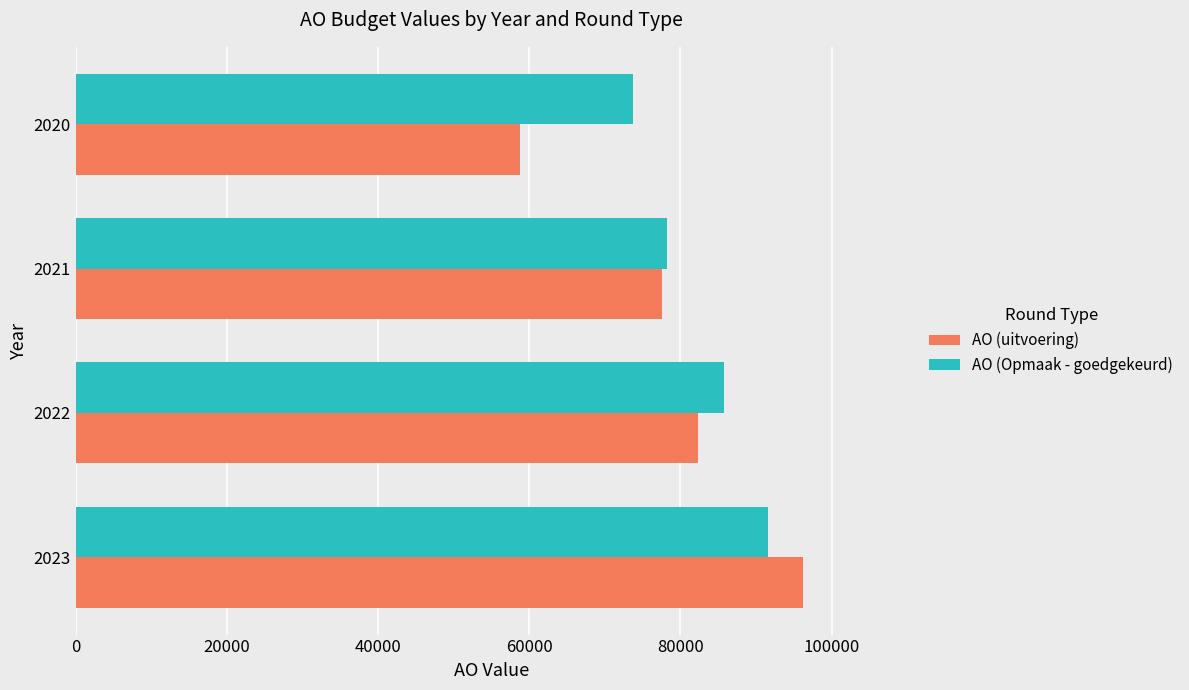

Which series has the largest range (max minus min)?

AO (uitvoering)